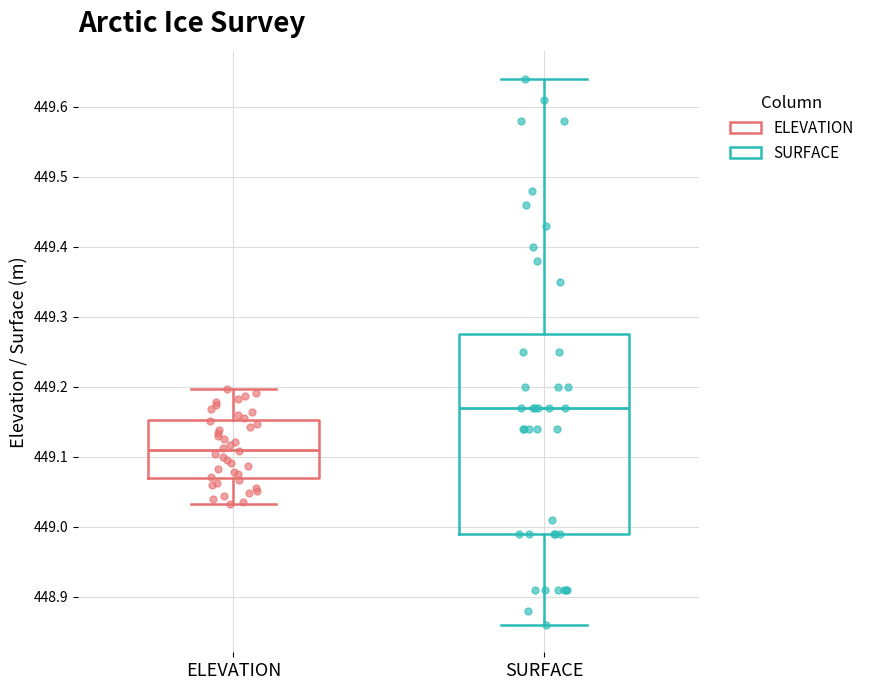

Comparing the boxes themselves (not the whiskers), which one is the tallest?

SURFACE